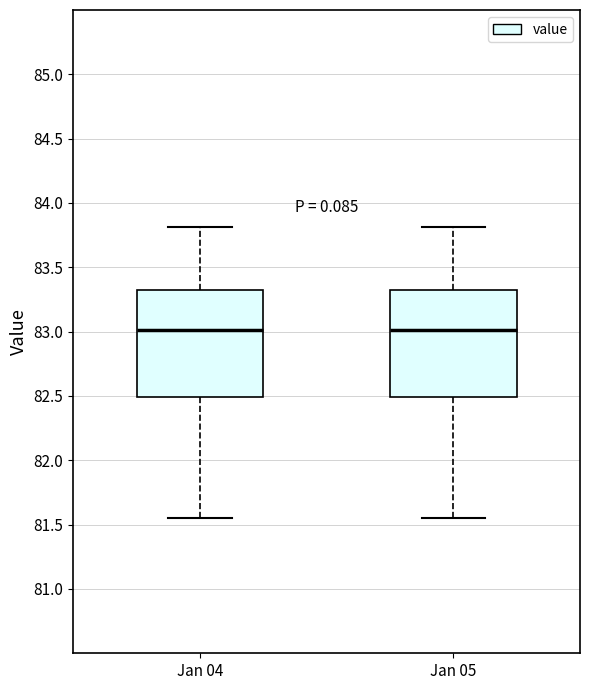

Where is the lower edge of the box for Jan 04 on the y-axis? The values are not printed on the chart, so give them approximately, as read against the axis.

82.50